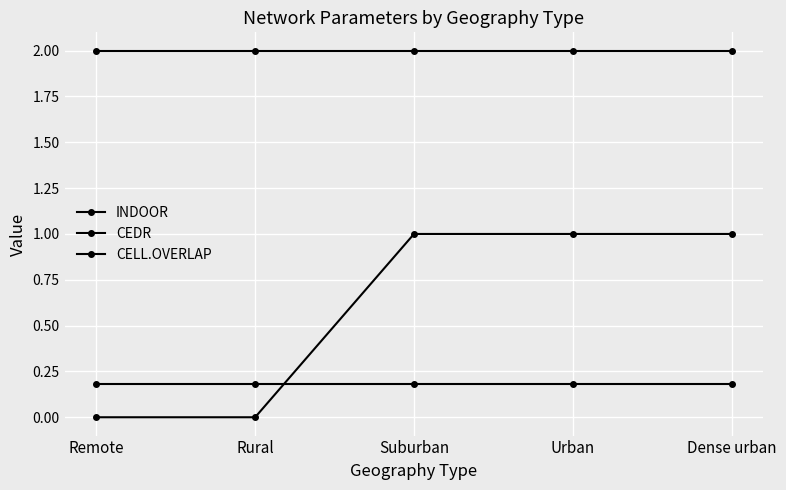

Count the INDOOR values in the range 0 to 1.

5